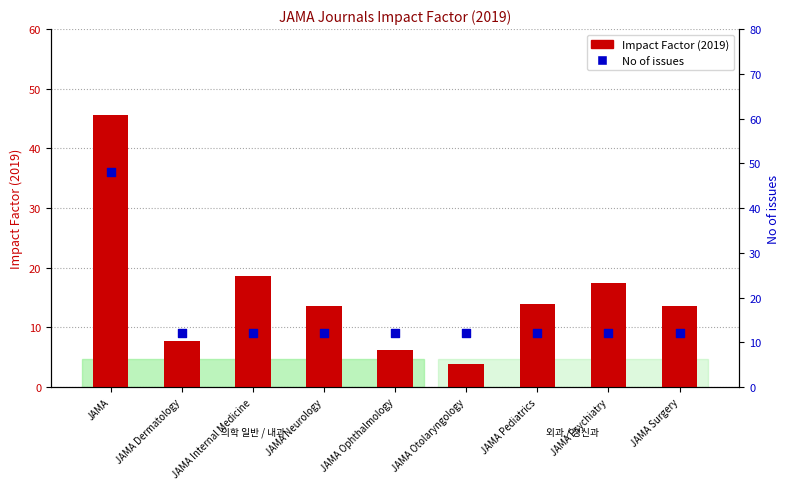

Which series has the largest Y range (max minus min)?

Impact Factor (2019)